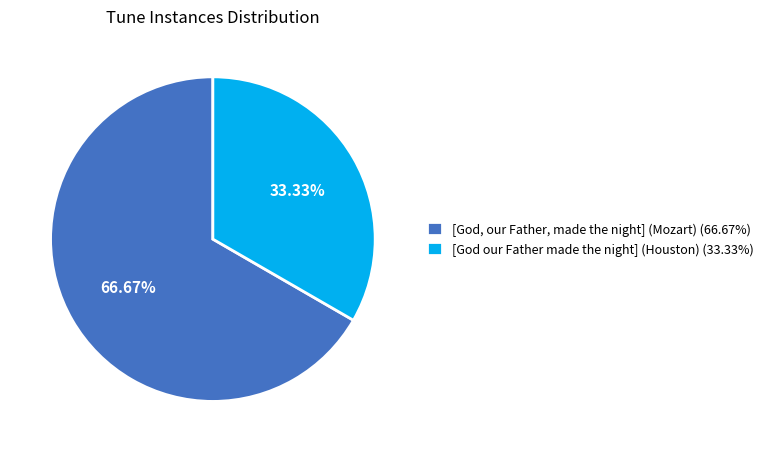

How many segments does this pie chart have?

2